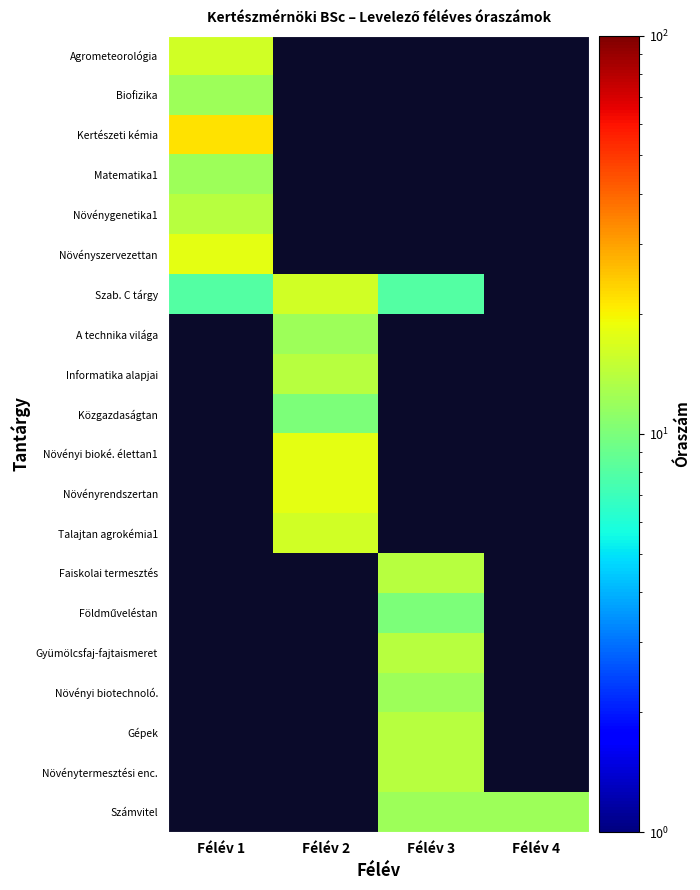

At how many categories does at least one series exceed 21?

1